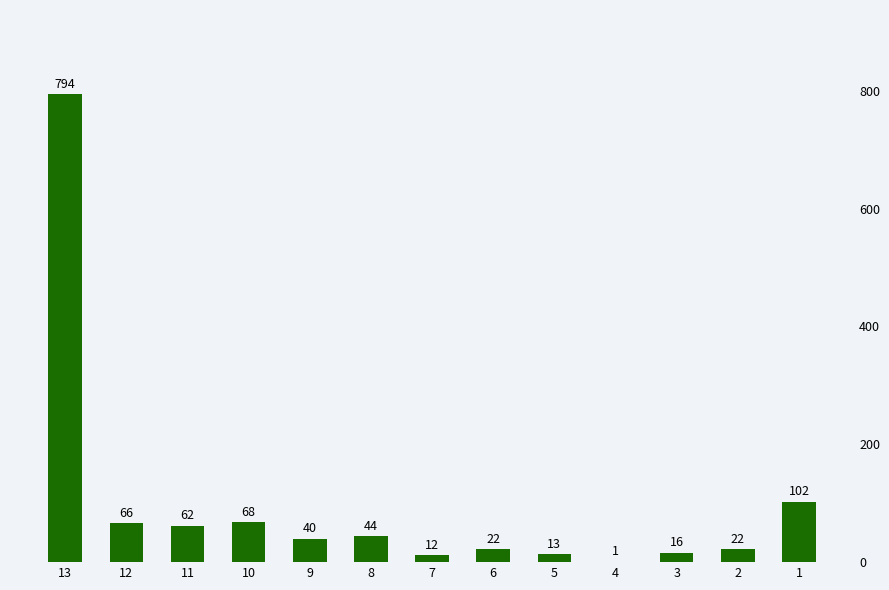

Reading left to right, list all the values displayed in this chart.

13=794	12=66	11=62	10=68	9=40	8=44	7=12	6=22	5=13	4=1	3=16	2=22	1=102